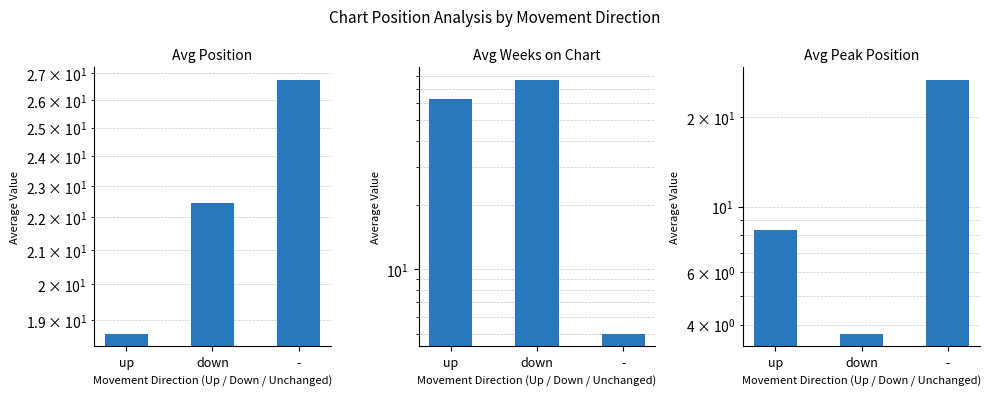

What are all the series names shown in the legend?

Avg Position, Avg Weeks on Chart, Avg Peak Position